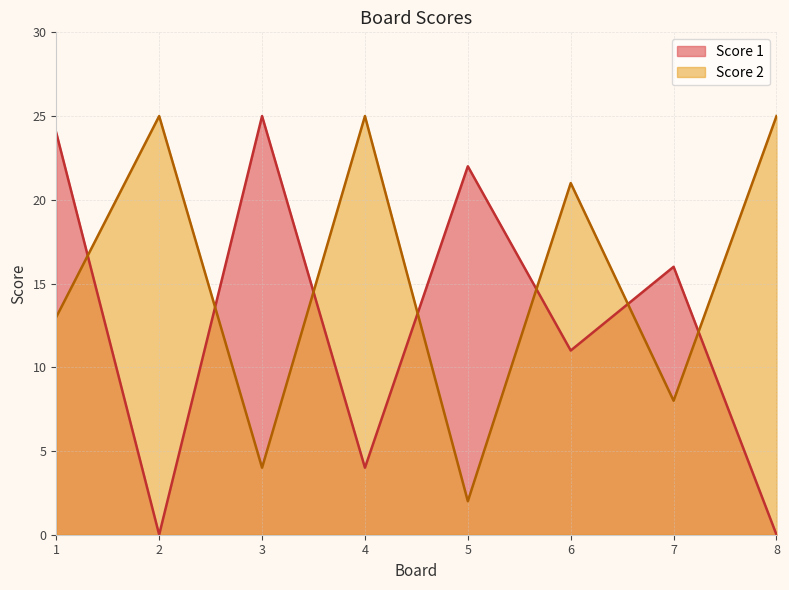

Which series changed the most between 1 and 3?

Score 2